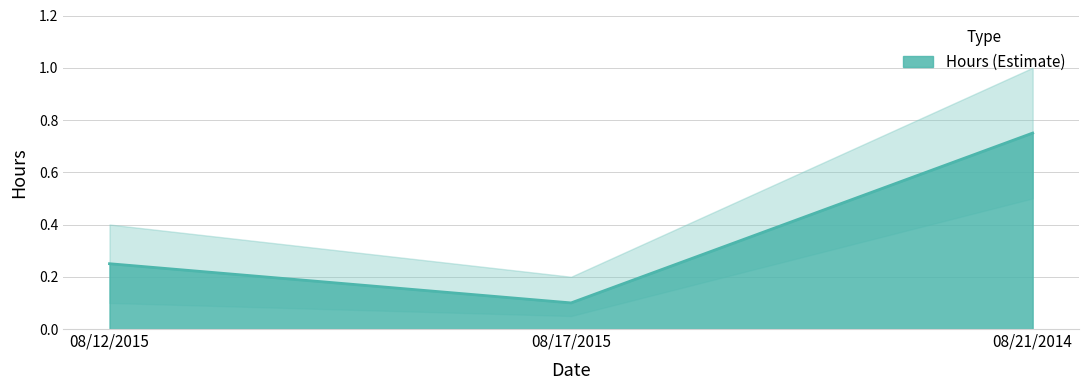

Which category has the highest value across all series?

08/21/2014